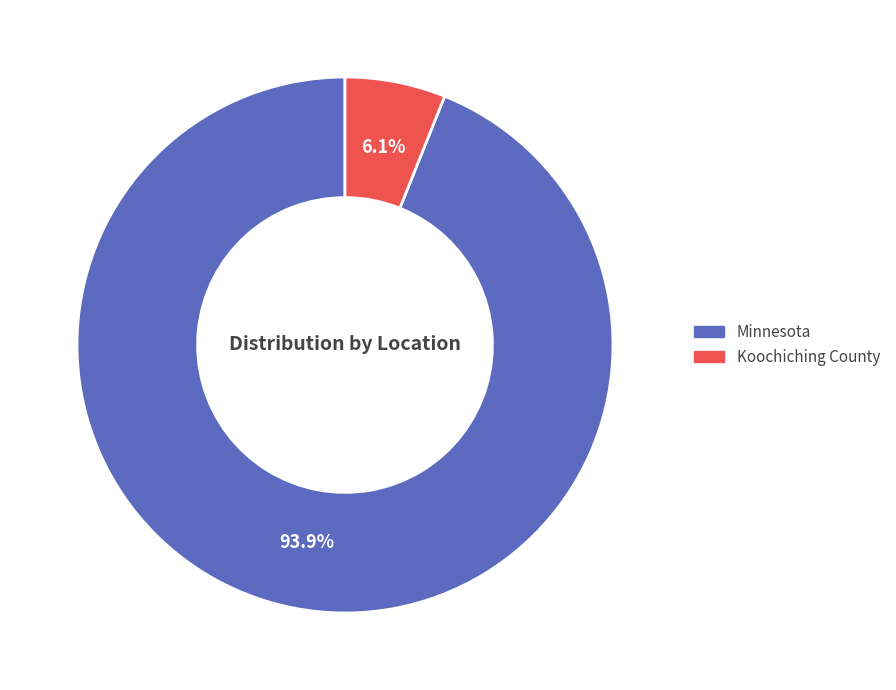

How many slices are in this pie chart?

2